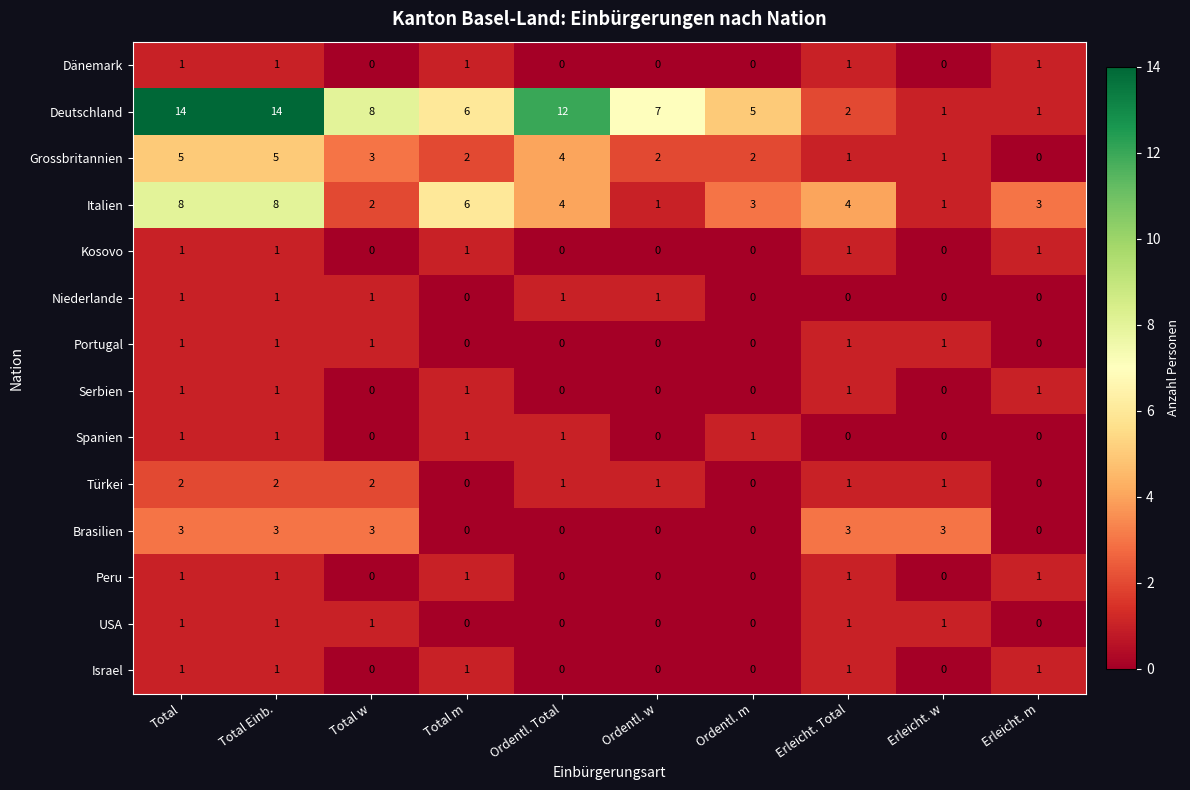

Which series has the largest range (max minus min)?

Deutschland